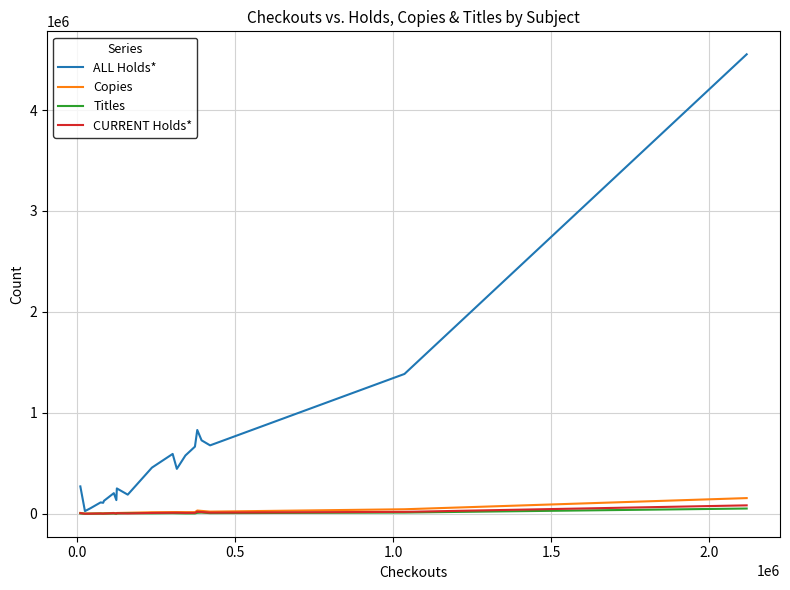

Which series has the largest total across all categories?

ALL Holds*